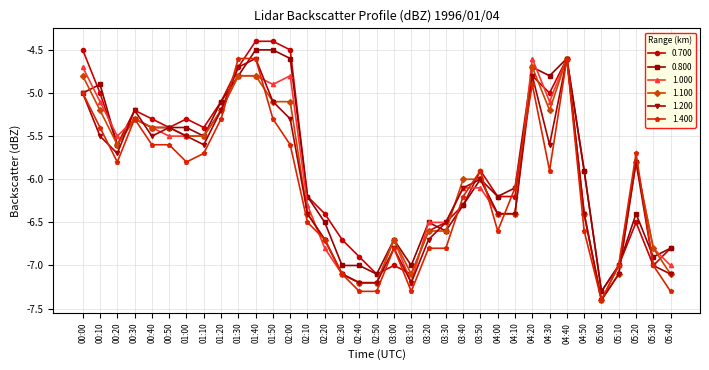

Is the value of 1.100 at 05:20 greater than the value of 1.000 at 03:10?

Yes